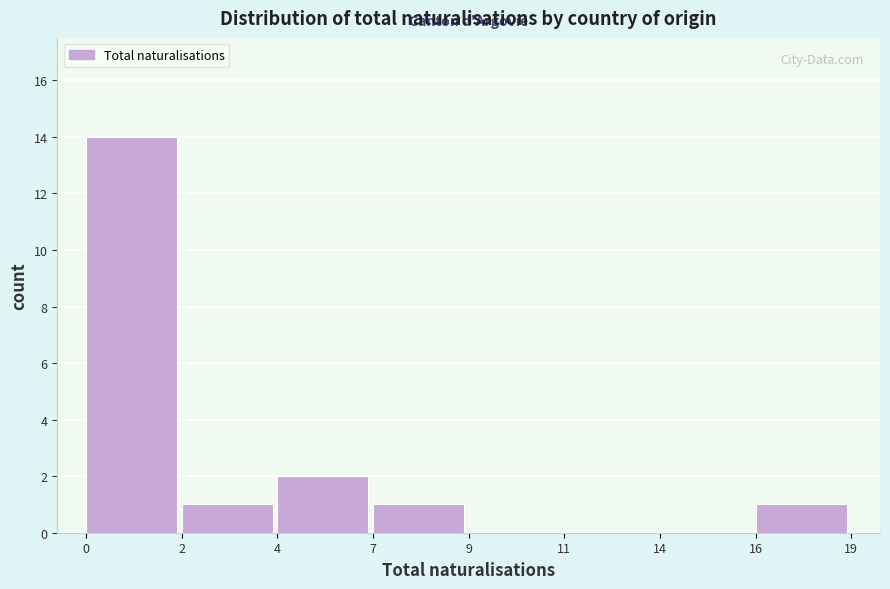

Reading left to right, what are all the values shown in this chart?

0=14	2=1	4=2	7=1	9=0	11=0	14=0	16=1